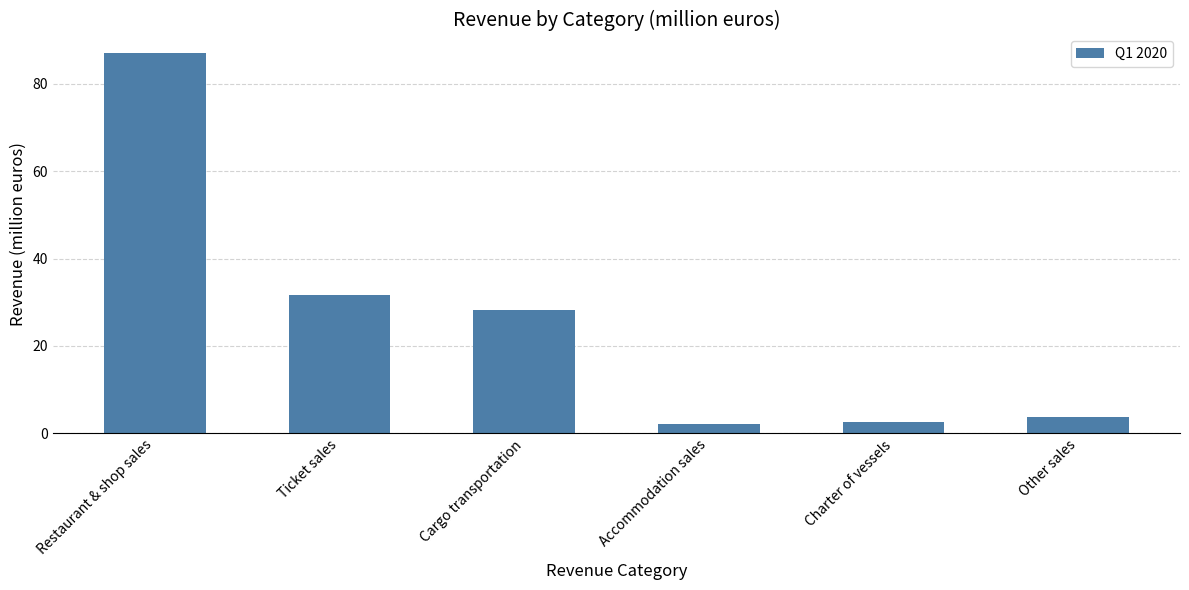

True or false: the data shows 28.1 at Cargo transportation.

True